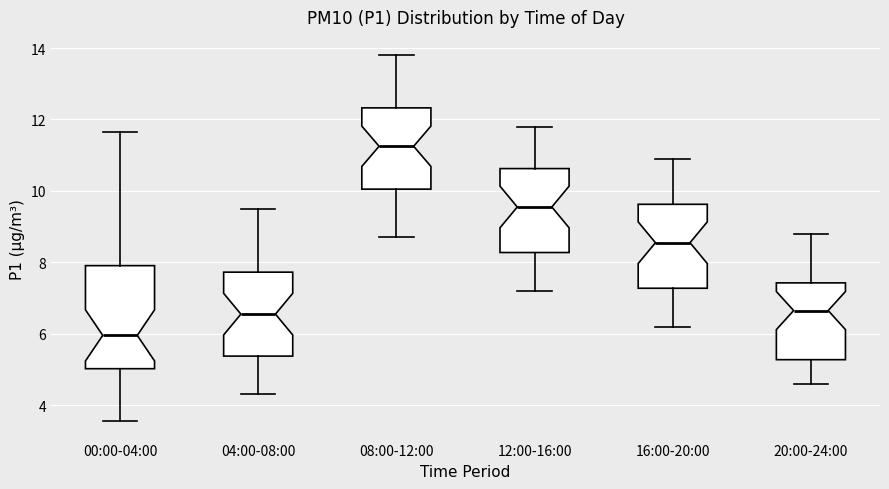

Which box is the tallest, from its lower edge to its upper edge?

00:00-04:00